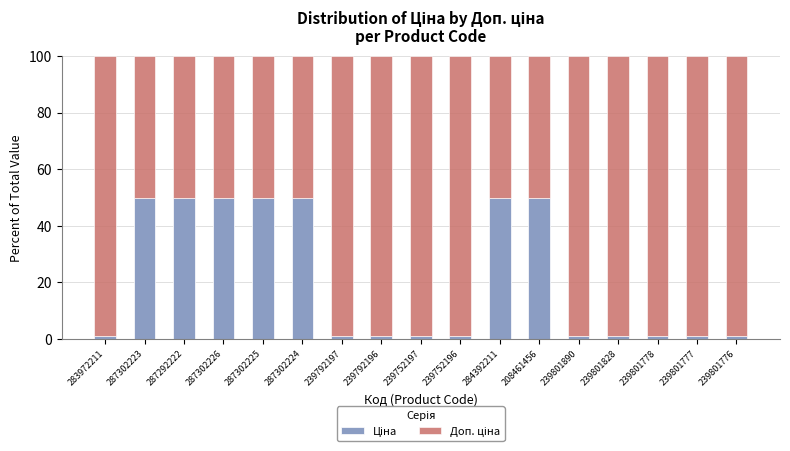

What is the difference between the maximum and second lowest values in the Доп. ціна series?

49.0